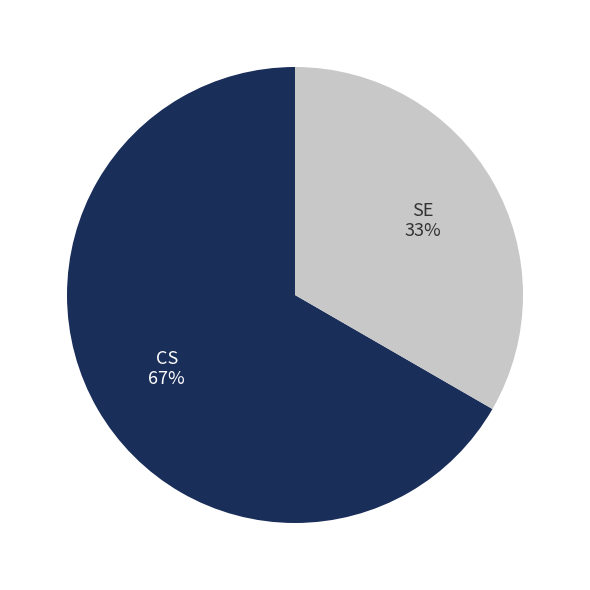

How many slices are in this pie chart?

2